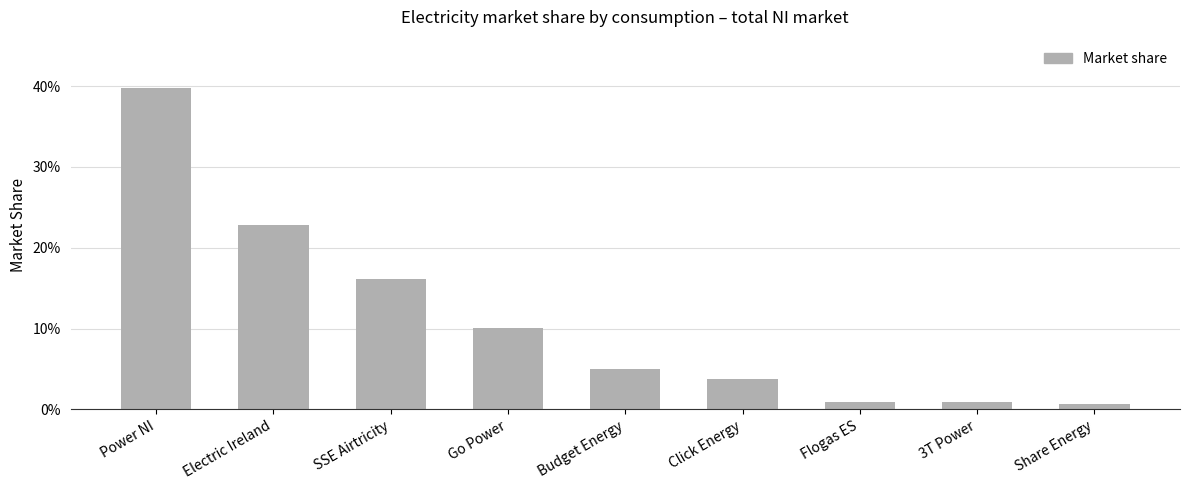

Does the chart contain stacked bars?

No